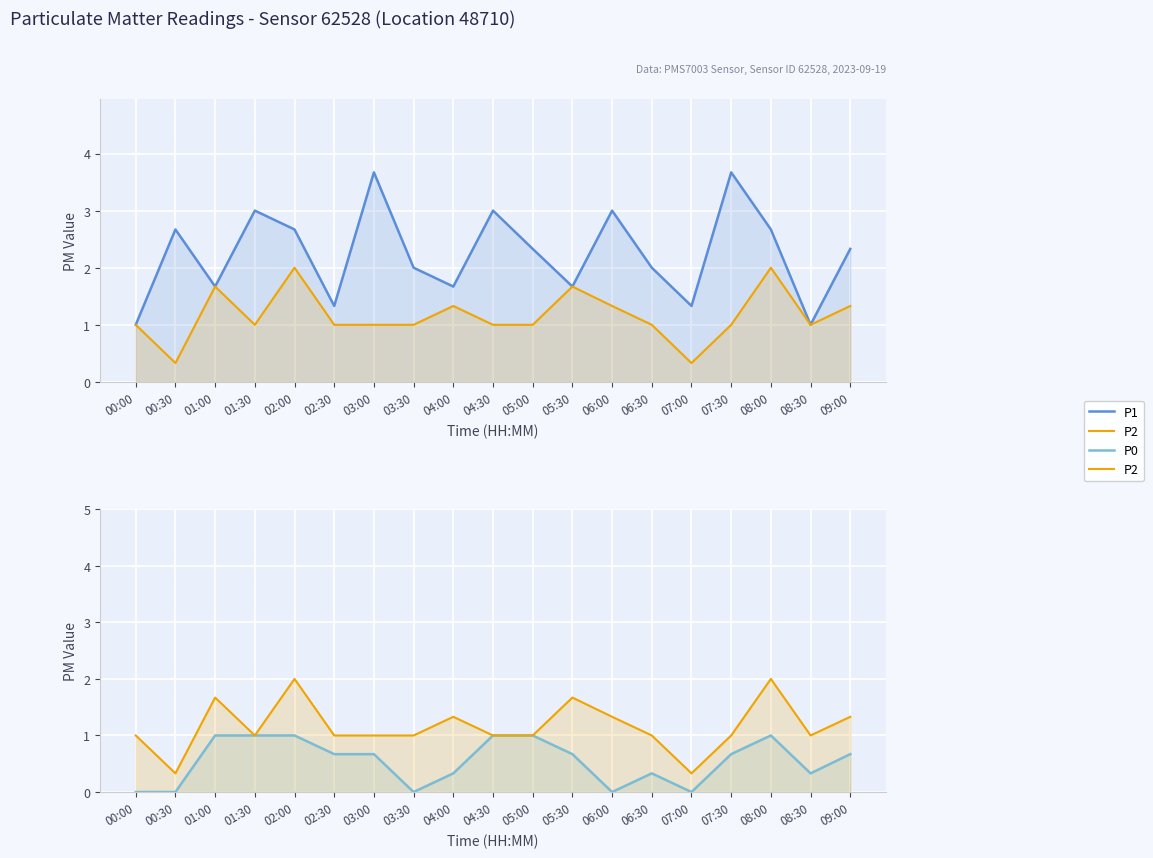

Rank the series at 02:00 from highest to lowest value.

P1, P2, P0